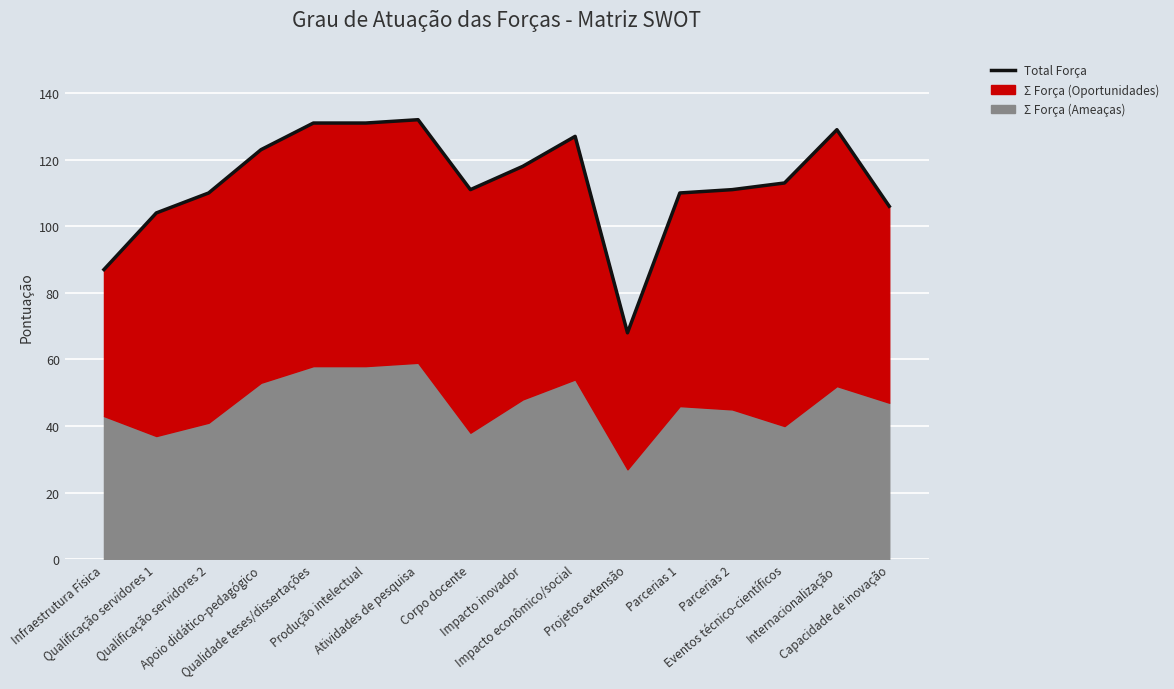

True or false: there are more than 1 points higher than both neighbors.

True